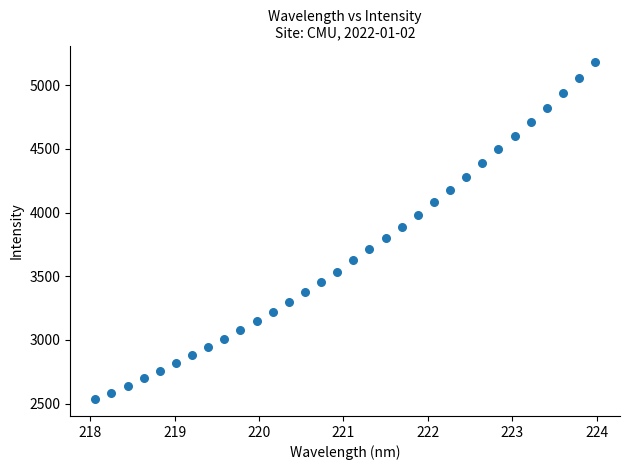

What is the range of Y values (max minus min)?

2642.7